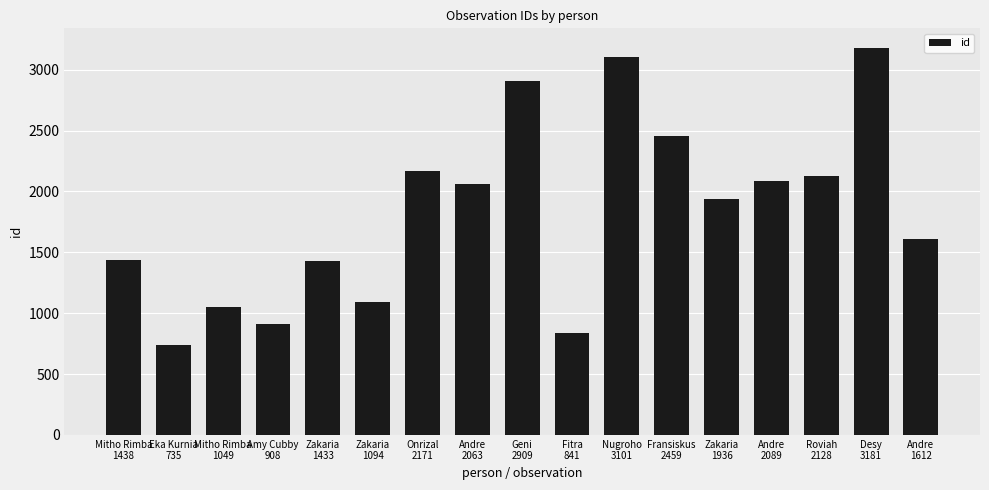

True or false: the data shows 3970 at Geni
2909.

False